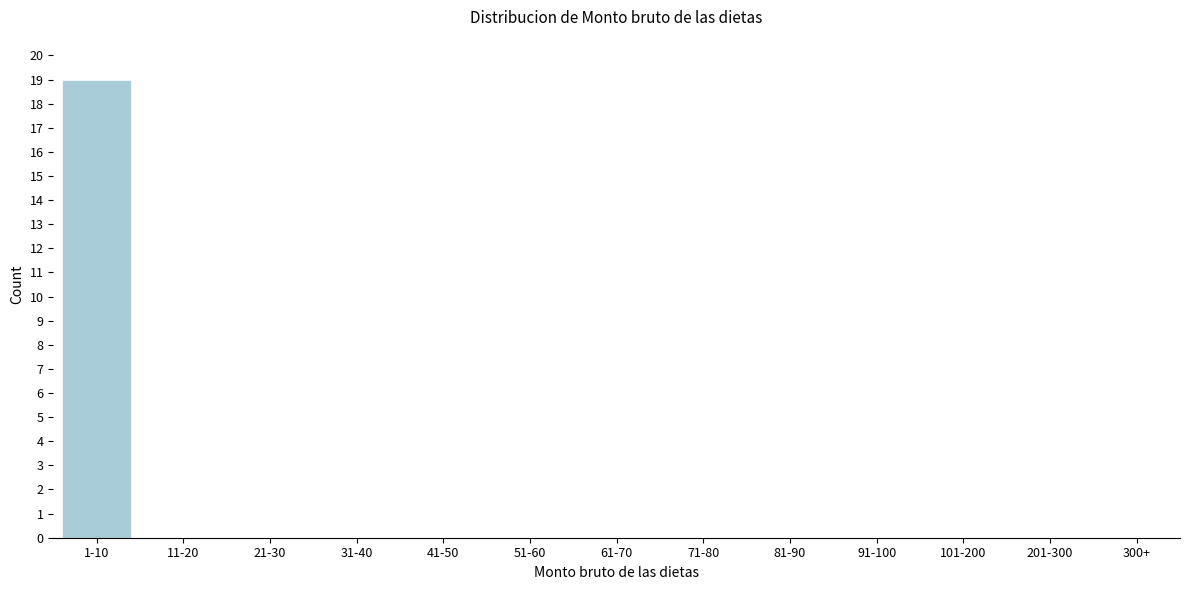

Reading right to left, extract all data points from this chart.

300+=0	201-300=0	101-200=0	91-100=0	81-90=0	71-80=0	61-70=0	51-60=0	41-50=0	31-40=0	21-30=0	11-20=0	1-10=19